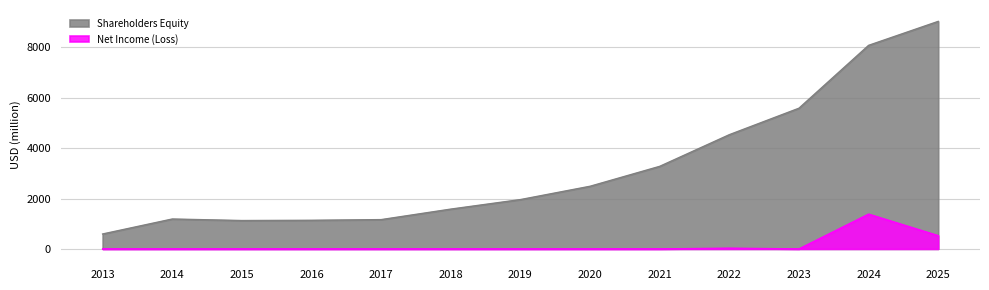

Rank the series by their average value, from lowest to highest.

Net Income (Loss), Shareholders Equity